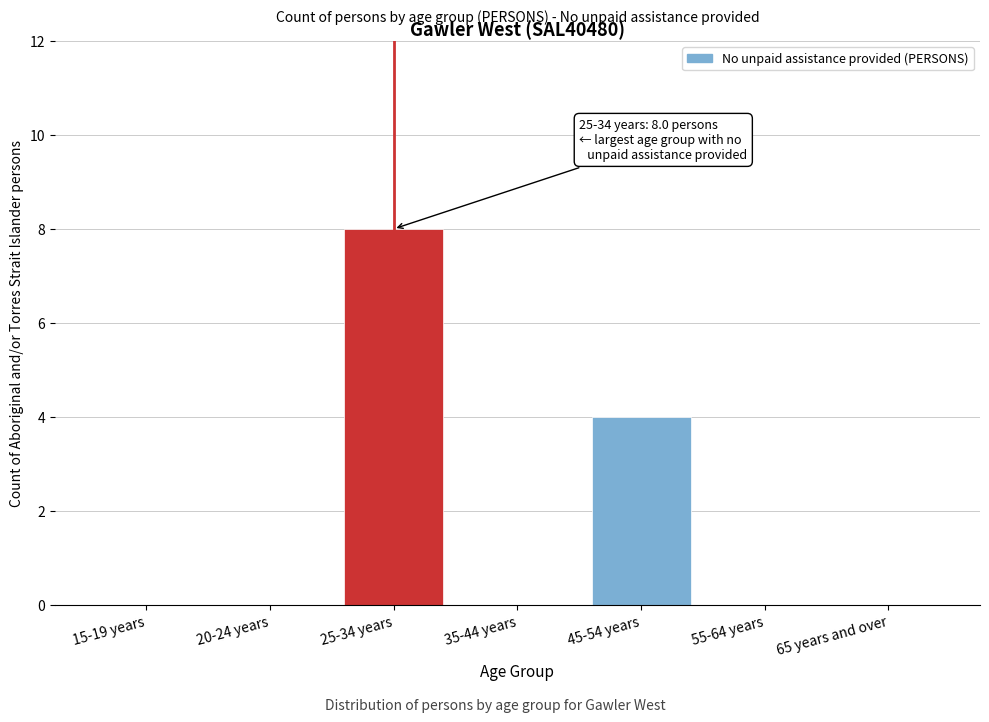

Reading left to right, extract all data points from this chart.

15-19 years=0	20-24 years=0	25-34 years=8	35-44 years=0	45-54 years=4	55-64 years=0	65 years and over=0